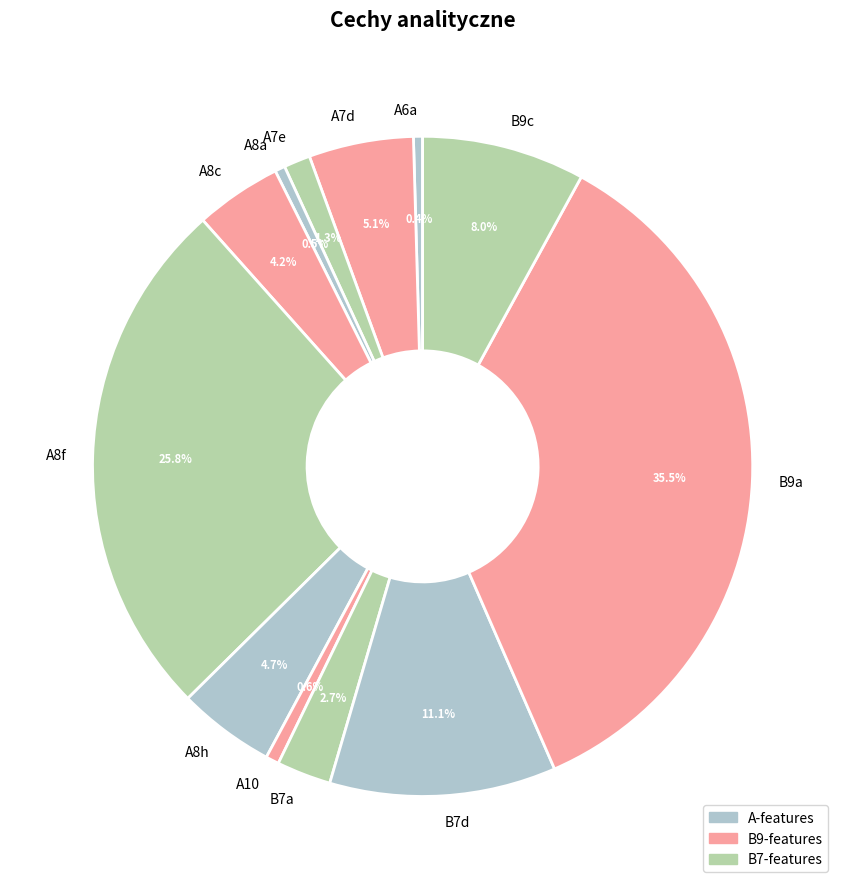

How many segments does this pie chart have?

12